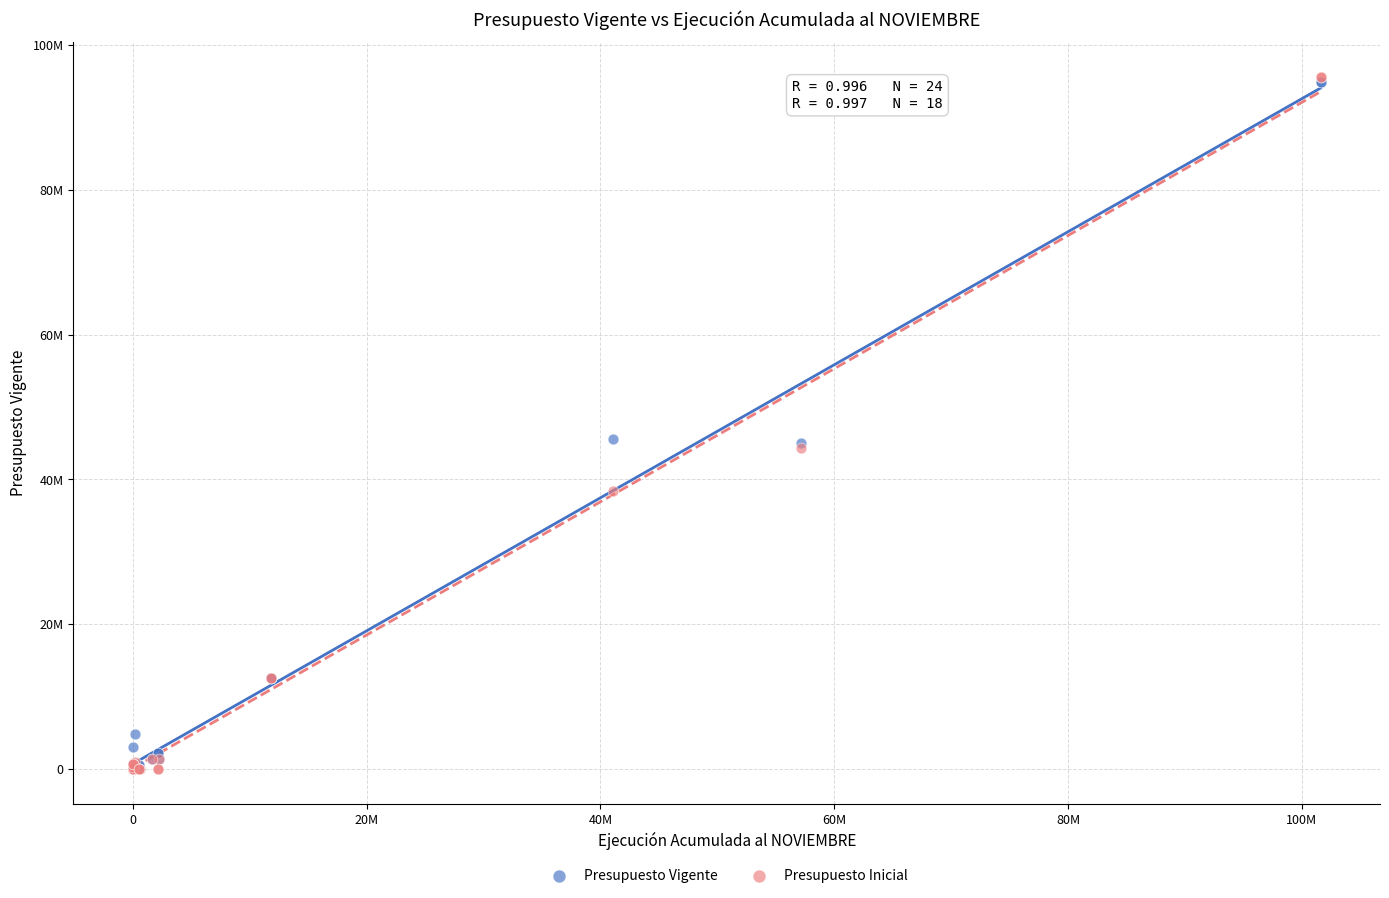

What are all the series names shown in the legend?

Presupuesto Vigente, Presupuesto Inicial